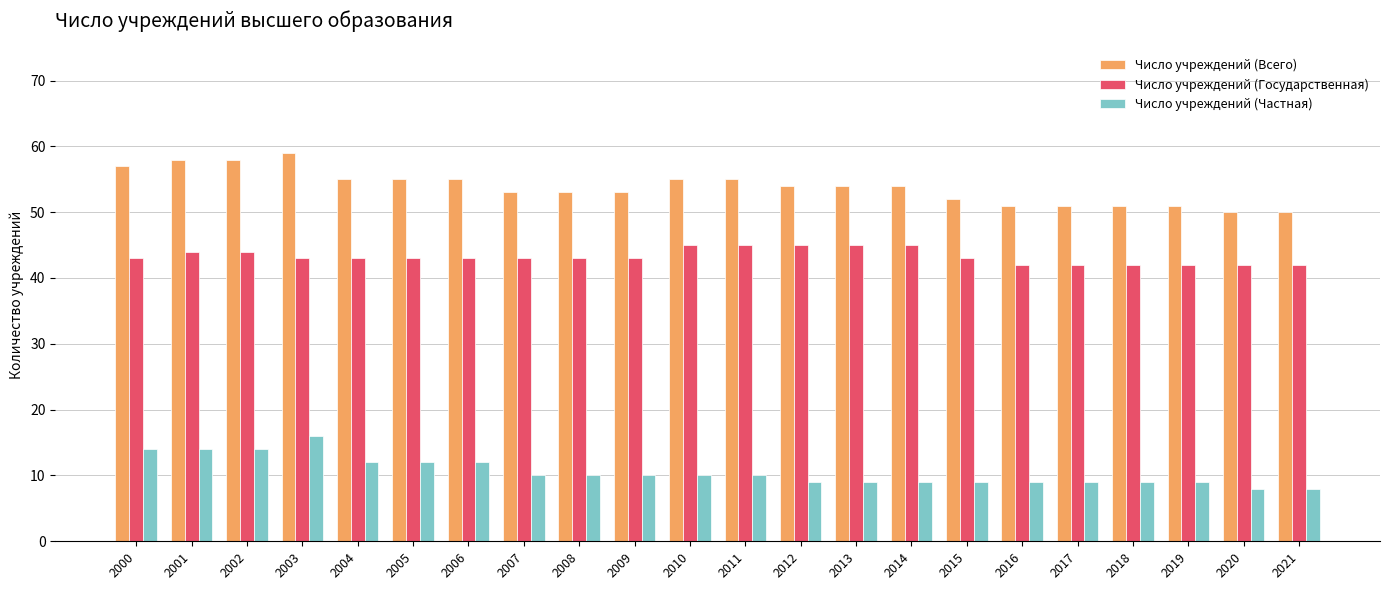

What is the sum of all Число учреждений (Государственная) values?

952